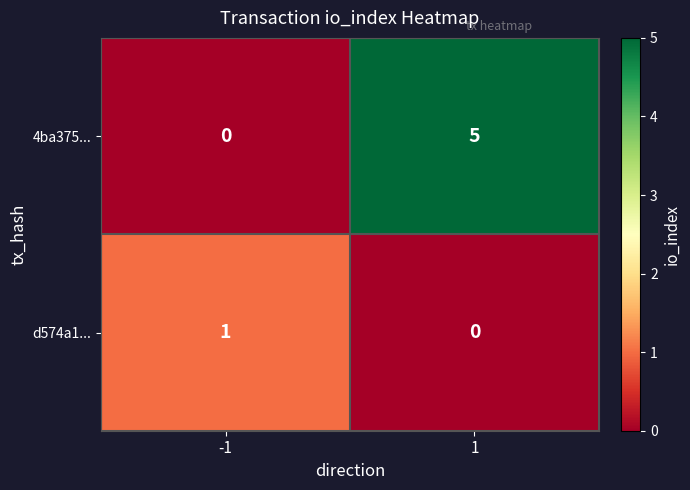

Is it true that 4ba375... equals 5 at 1?

True